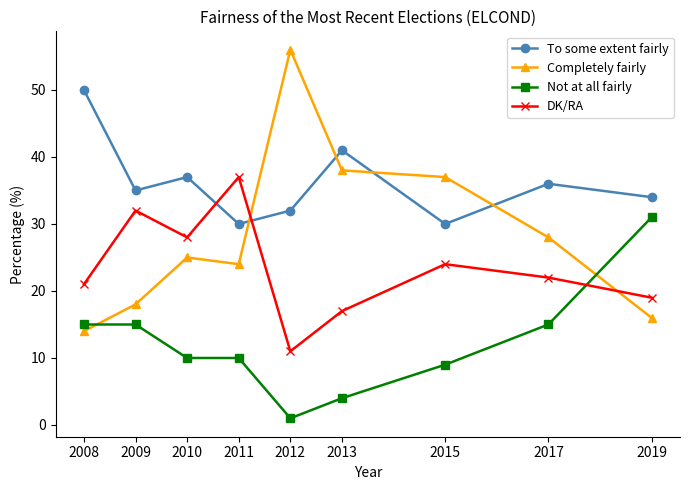

Rank the series by their maximum value, from lowest to highest.

Not at all fairly, DK/RA, To some extent fairly, Completely fairly